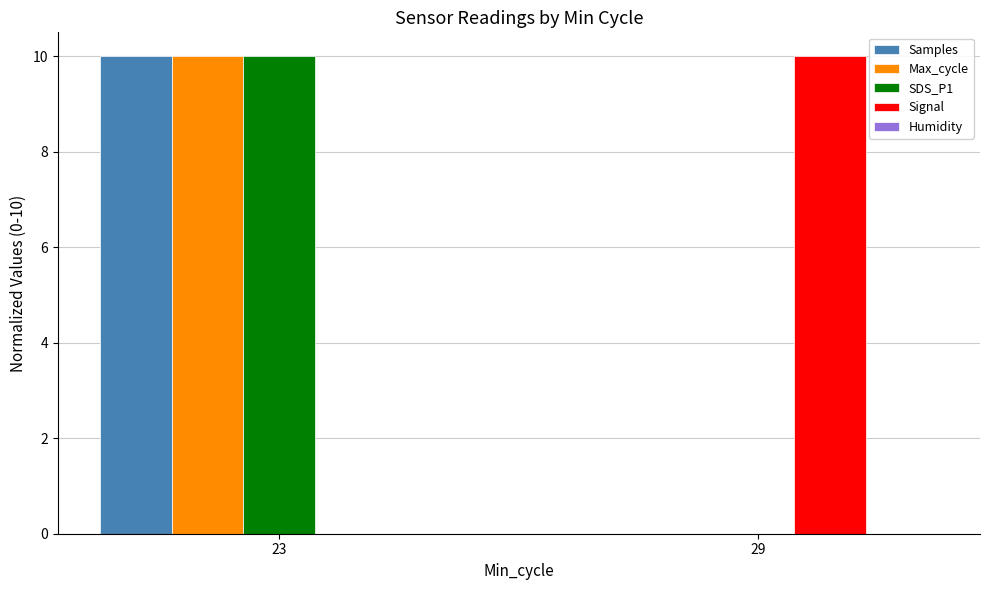

The Max_cycle series shows 10 at 23. True or false?

True